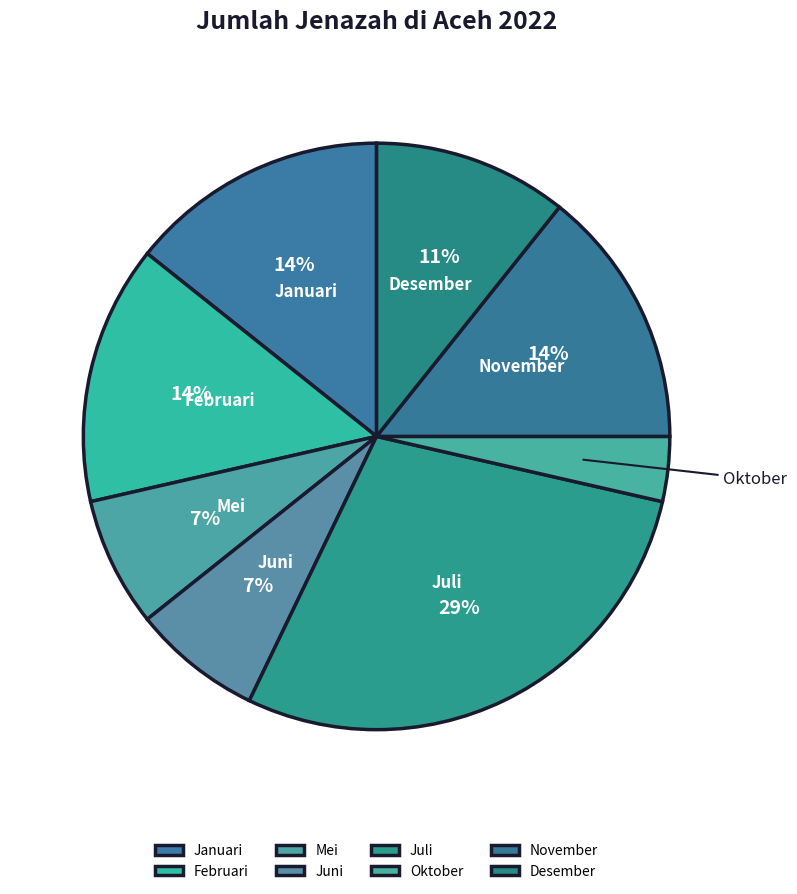

Is it true that Mei is 7% of the pie?

True